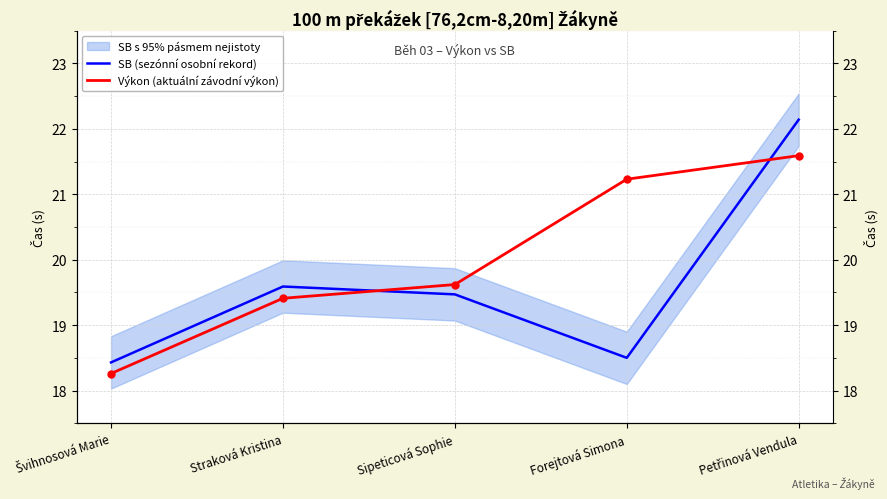

What position from the left is Petřinová Vendula?

5